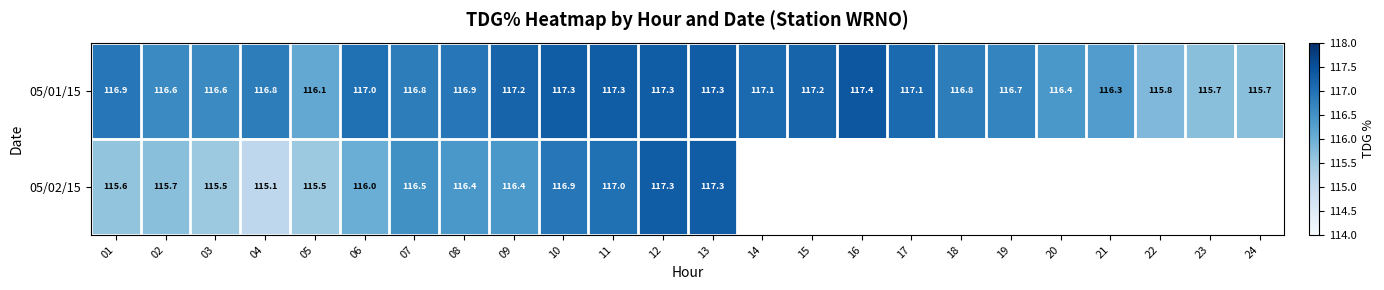

What is the difference between the 05/02/15 values at 08 and 07?

0.1